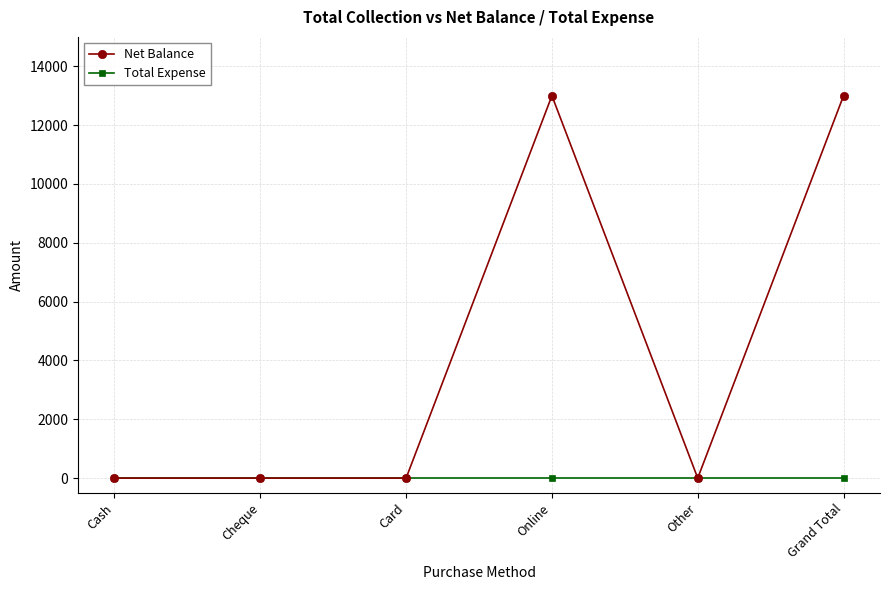

Does the chart have visible grid lines?

Yes